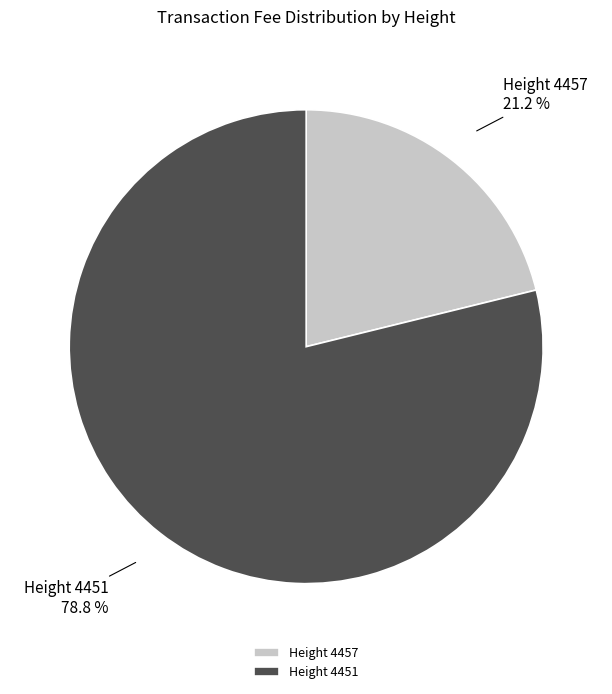

What is the majority slice?

Height 4451